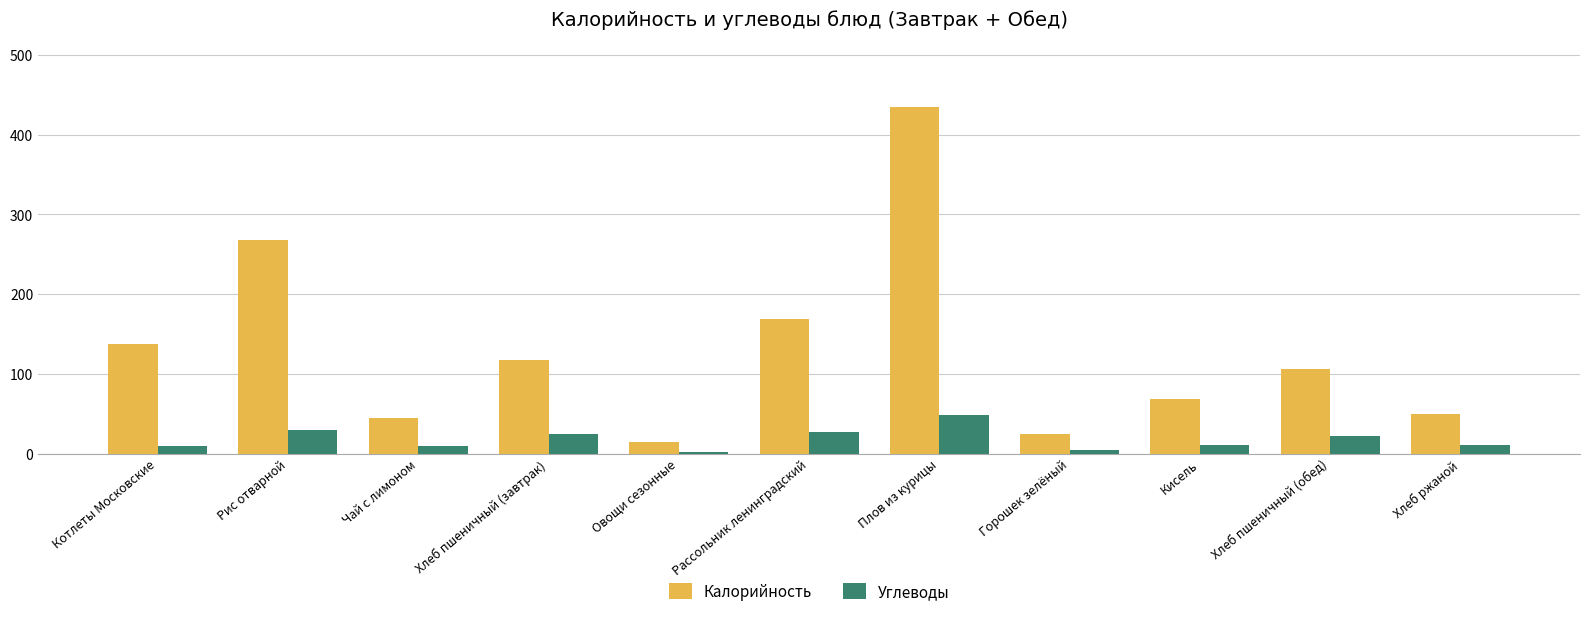

True or false: Углеводы has a value of 25 at Хлеб пшеничный (завтрак).

True